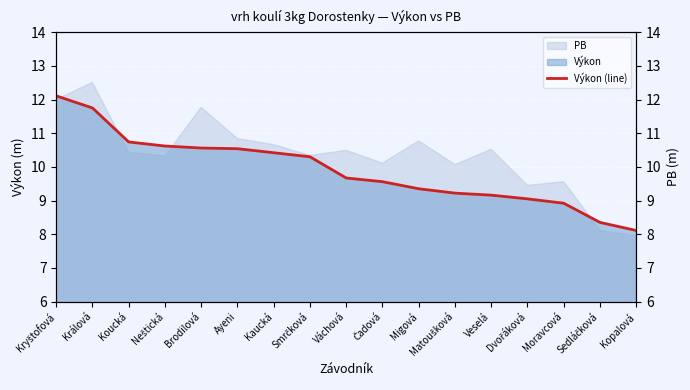

How many lines are shown in the chart?

1